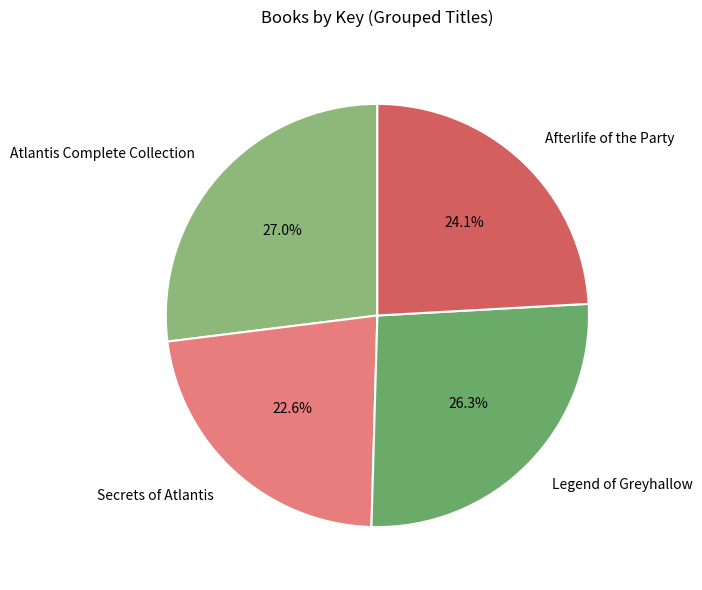

Which category has the smallest portion of the pie?

Secrets of Atlantis